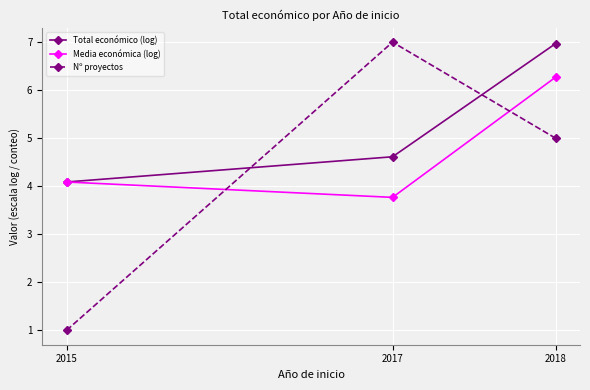

What is the lowest value of the Total económico (log) series?

4.1